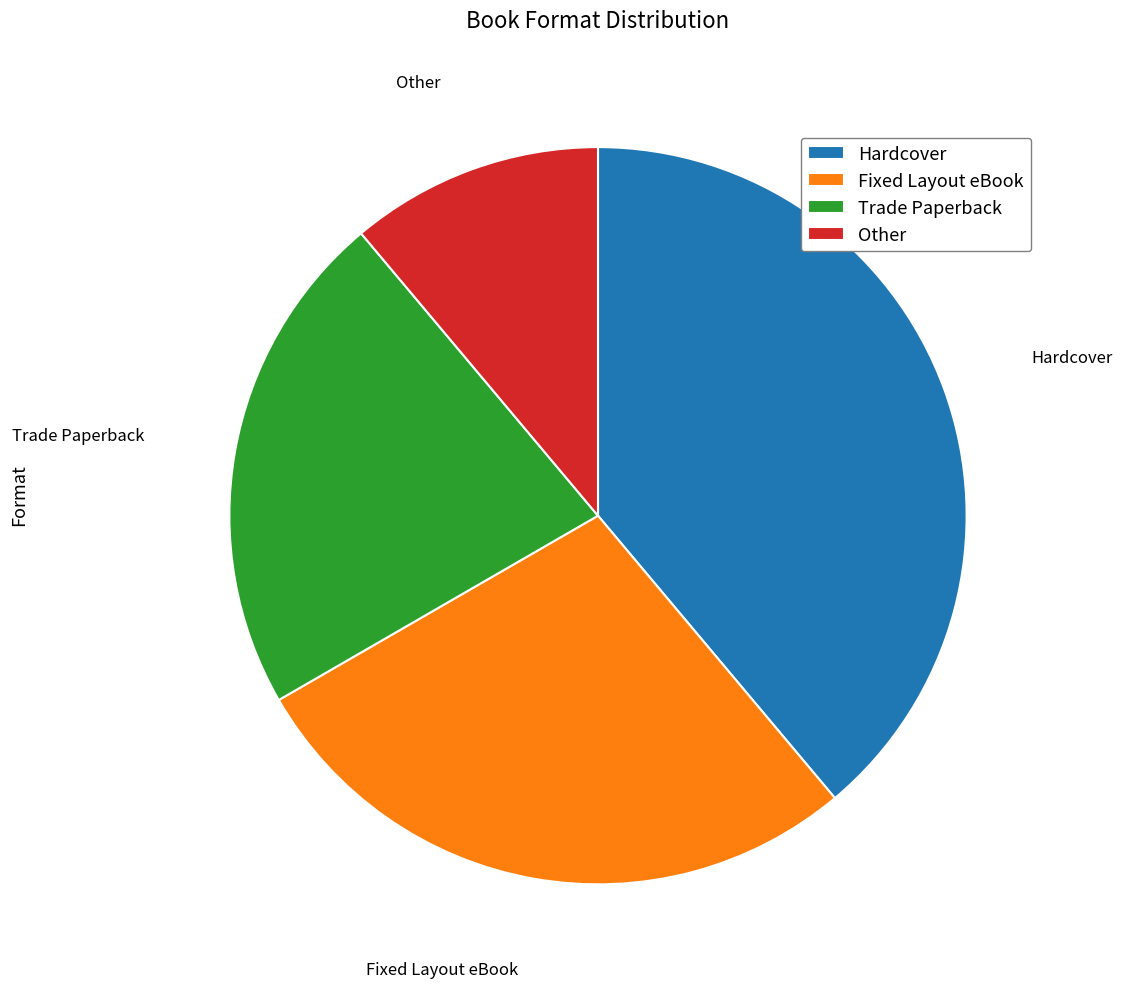

Is Other the majority of the pie?

No